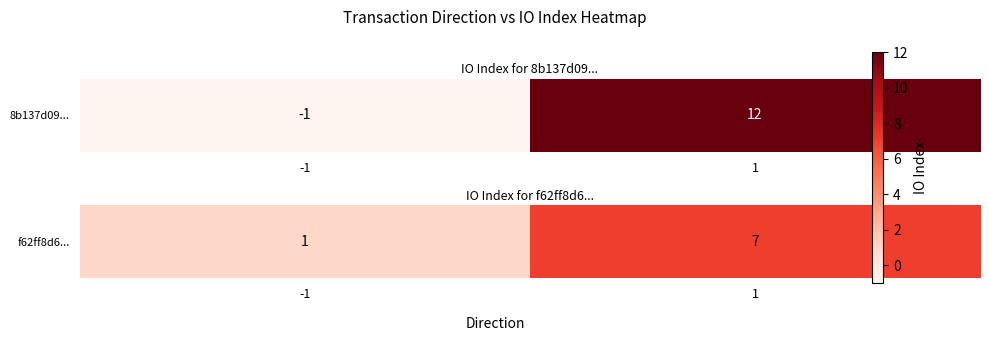

Read the value at -1.

1